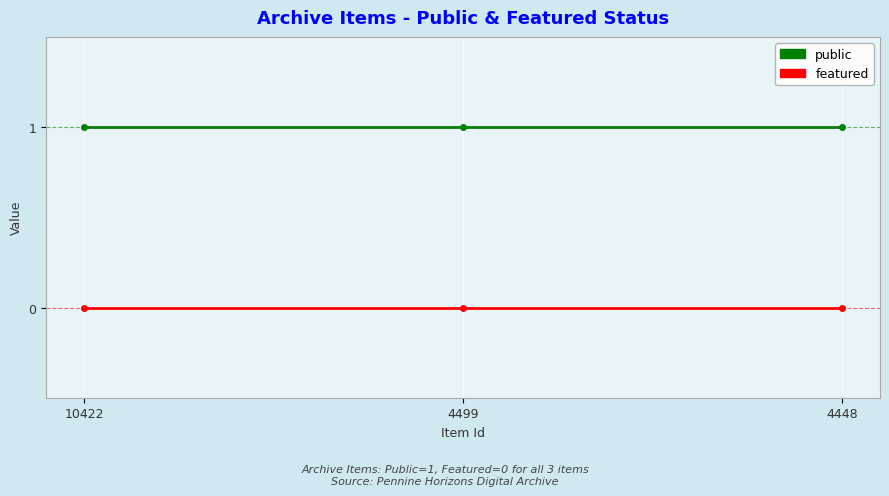

What is the sum of all public values?

3